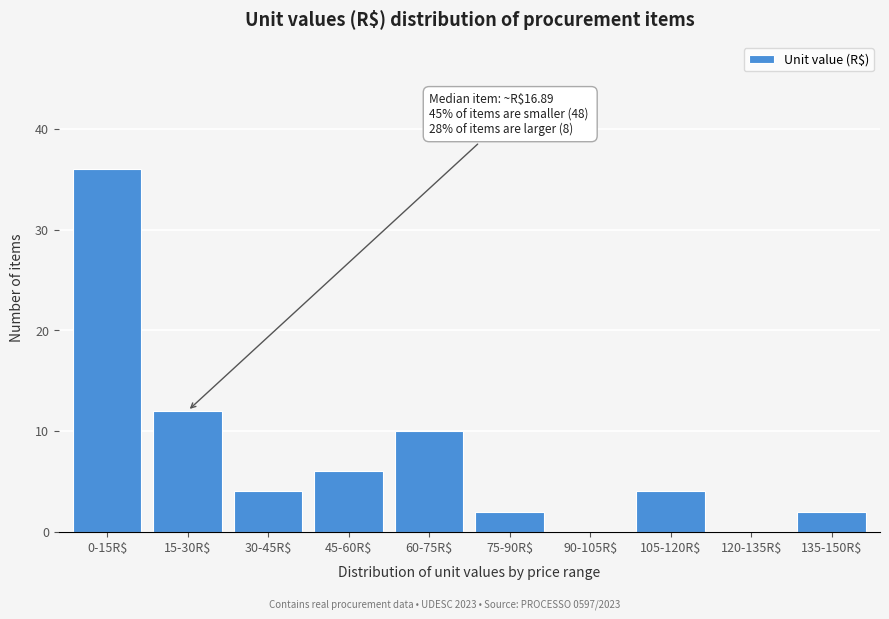

What is the greatest value displayed?

36